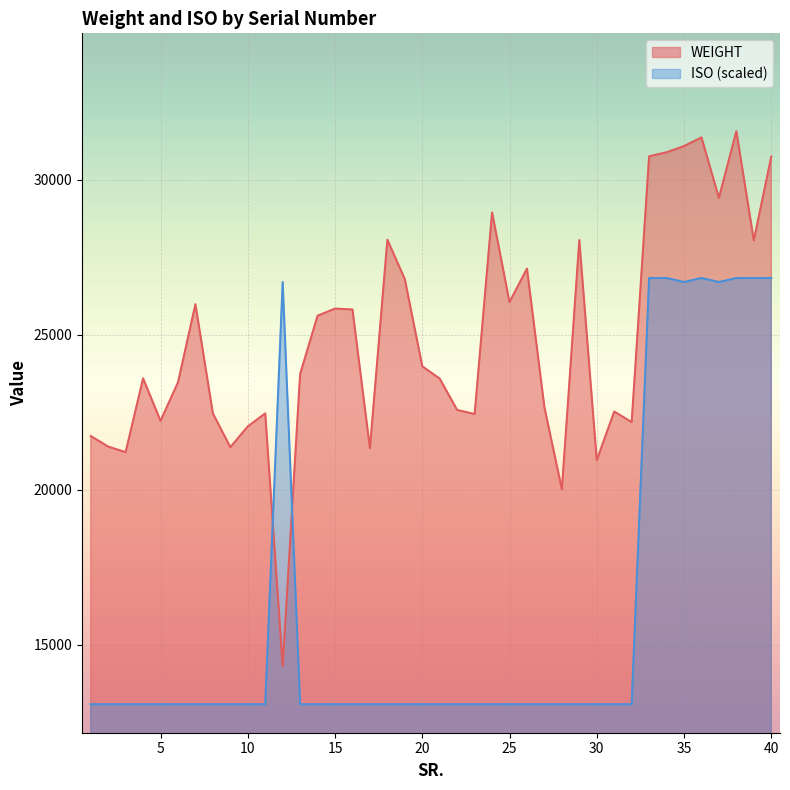

Where do WEIGHT and ISO first cross each other?

11 and 12